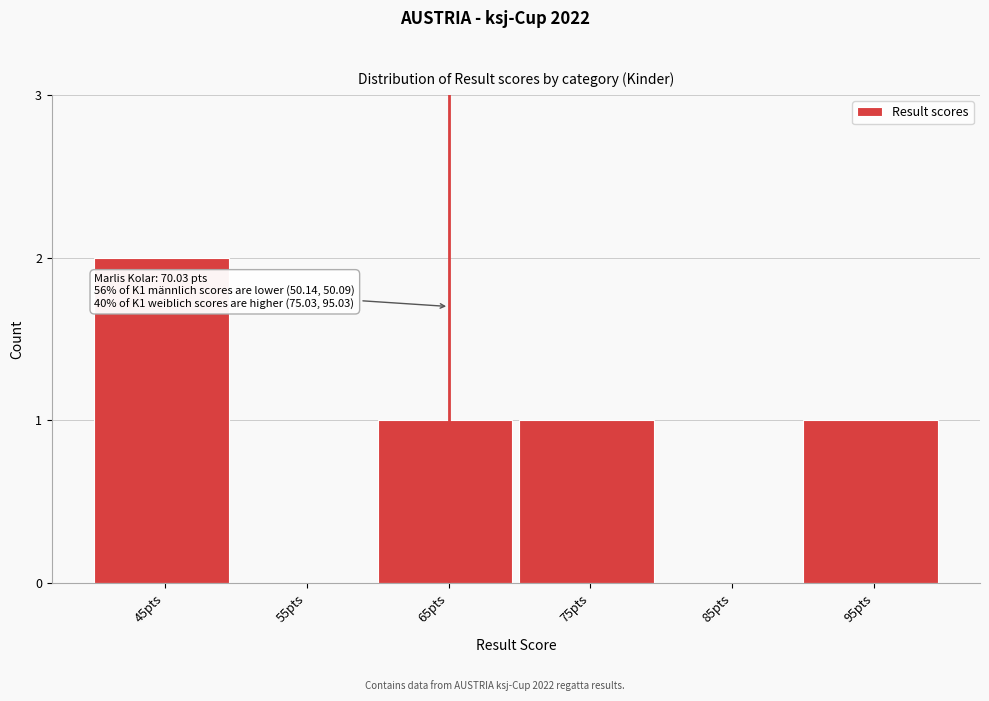

Reading left to right, what are all the values shown in this chart?

45pts=2	55pts=0	65pts=1	75pts=1	85pts=0	95pts=1